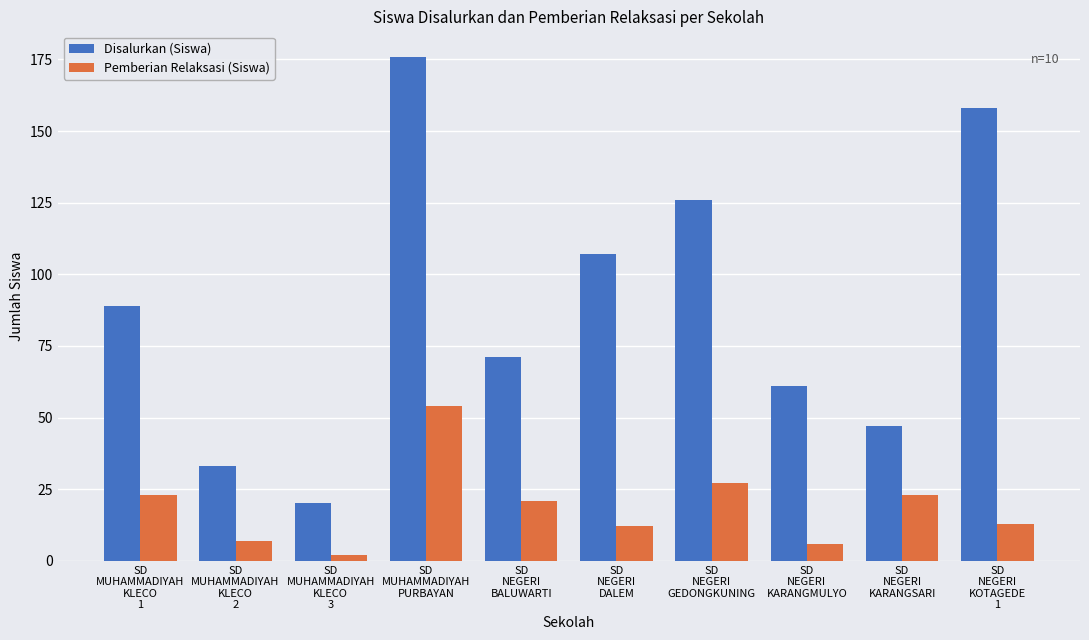

How many bars are there in total?

20